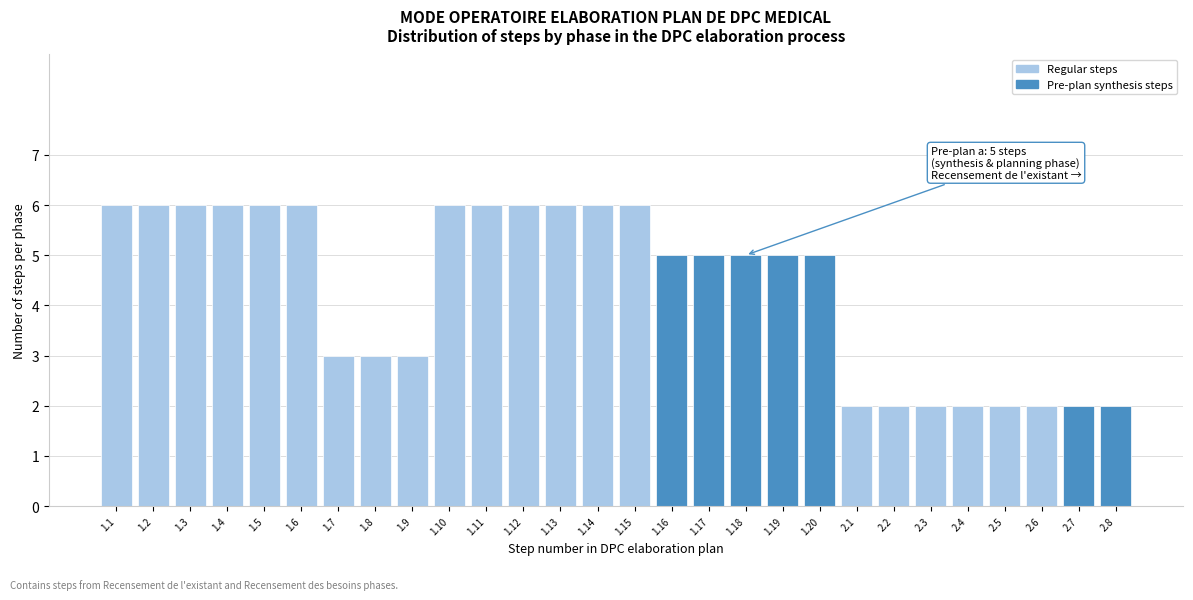

Reading left to right, transcribe all the data shown in this chart.

6	6	6	6	6	6	3	3	3	6	6	6	6	6	6	5	5	5	5	5	2	2	2	2	2	2	2	2